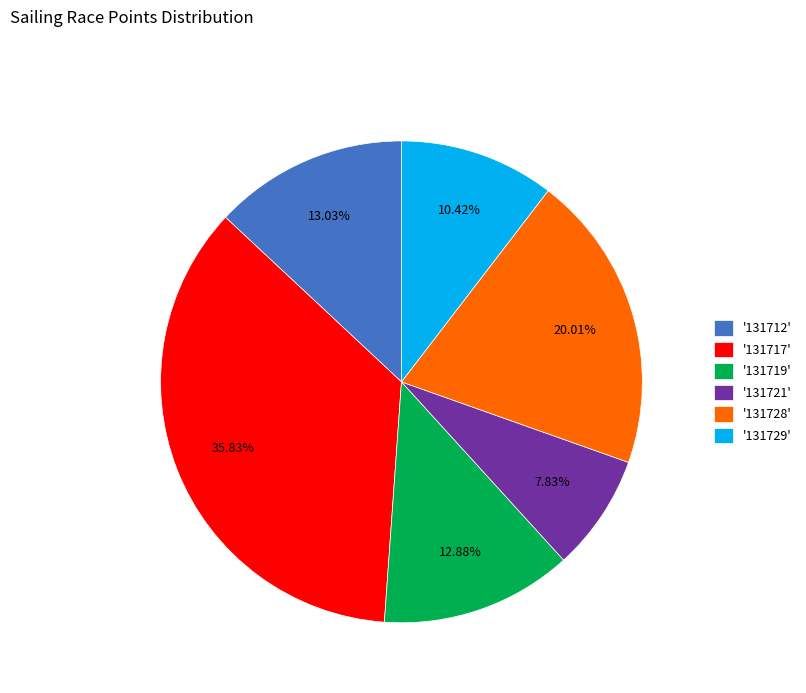

What is the ratio of the value at '131721' to the value at '131719'?

0.6